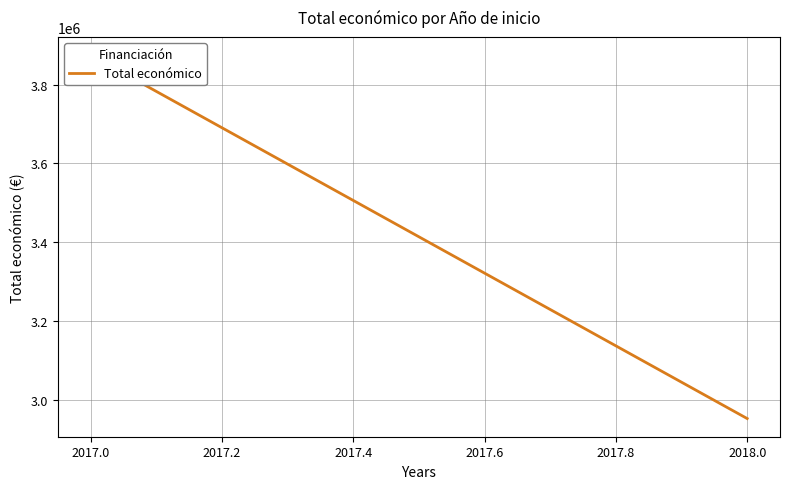

The chart shows a value of 1223438 at 2018.0. True or false?

False